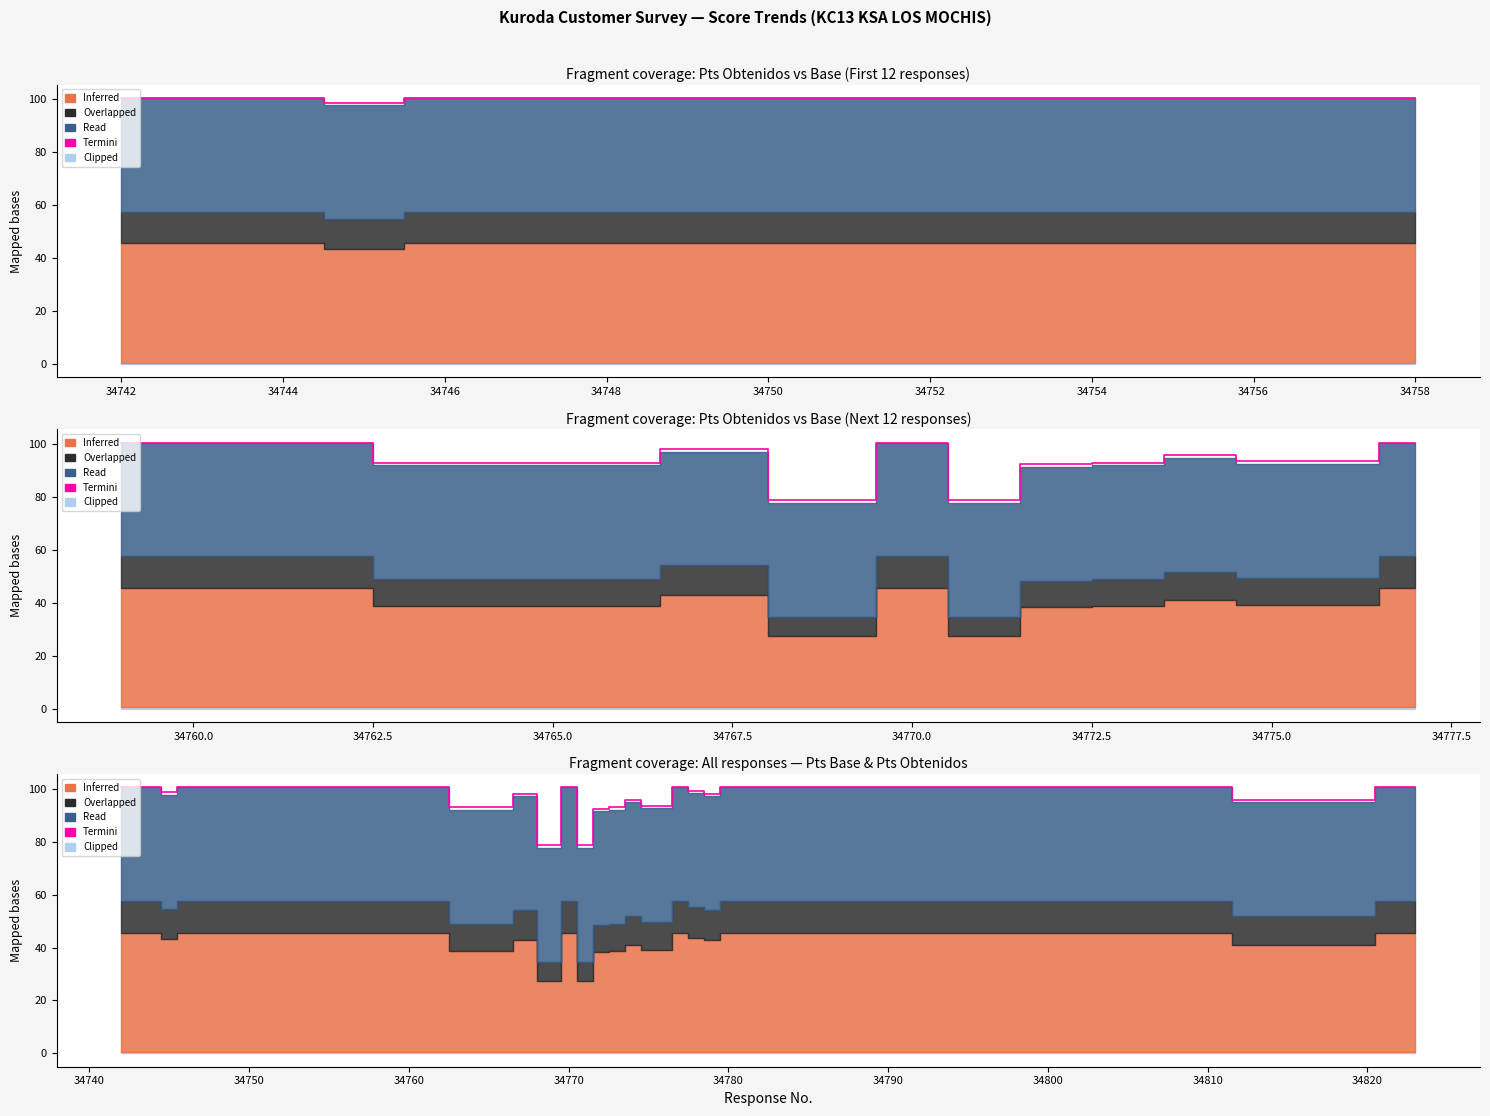

What is the label of the 31st point from the right?

34750